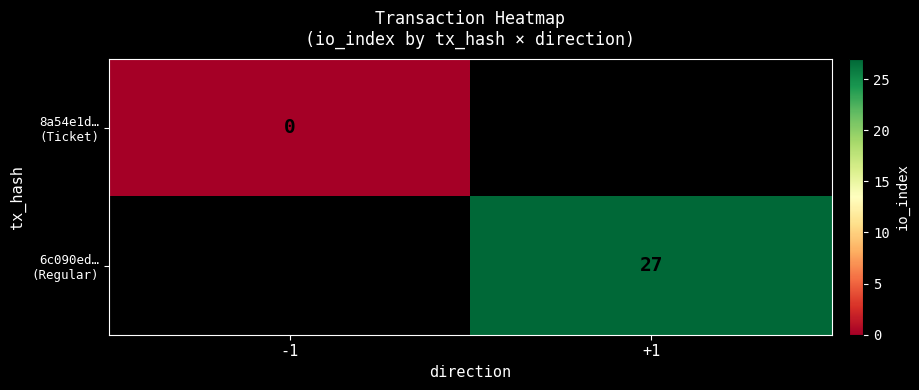

Which series has the widest spread of values?

8a54e1d… (Ticket)